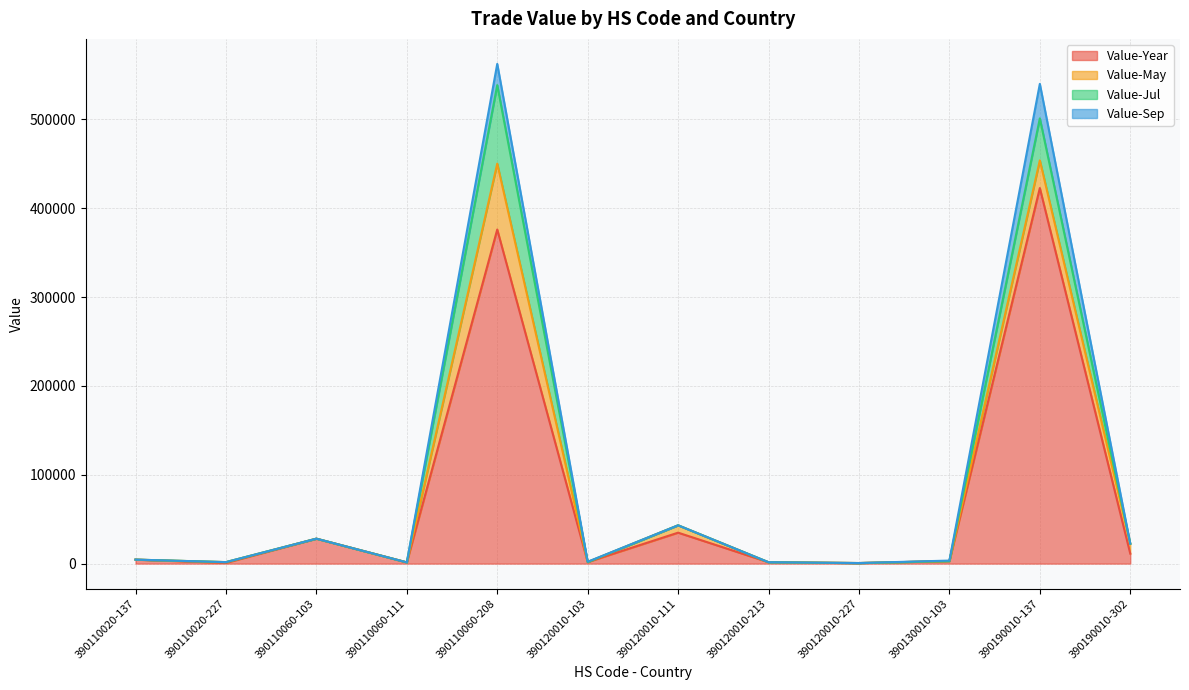

Which category has the lowest value in the Value-Year series?

390120010-227